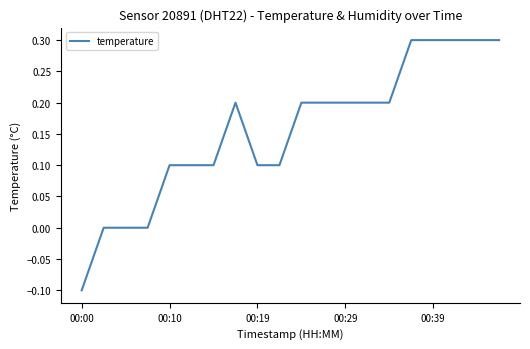

What is the maximum value shown in the chart?

0.3